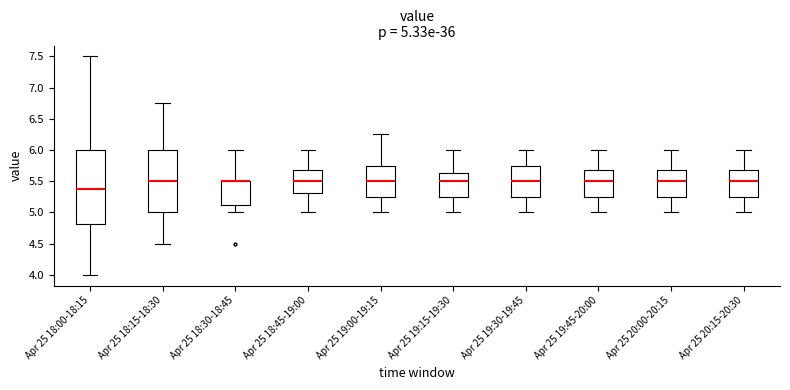

Comparing the boxes themselves (not the whiskers), which one is the tallest?

Apr 25 18:00-18:15